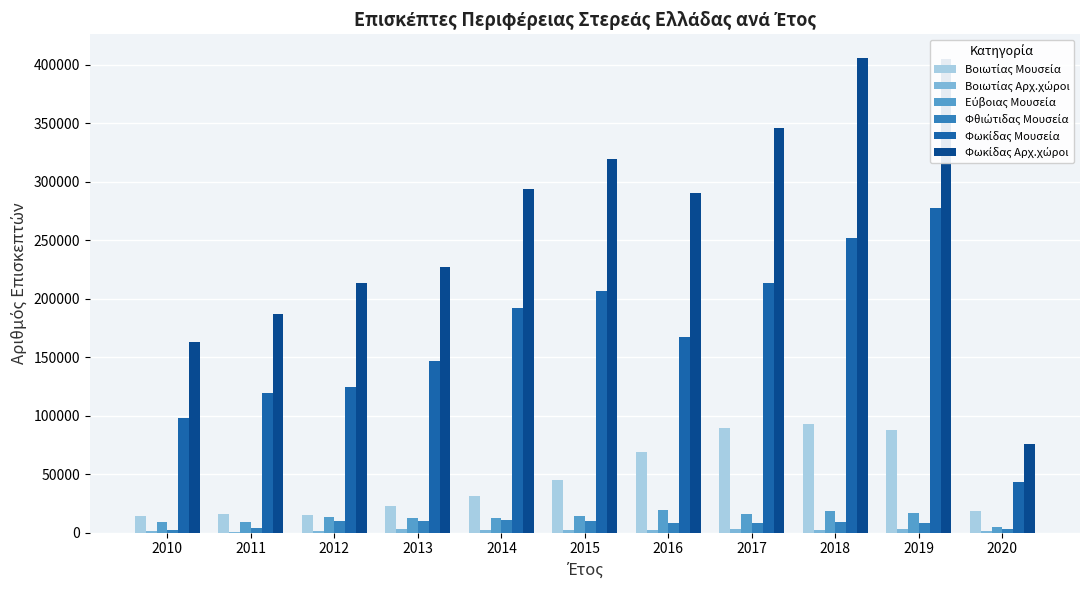

What is the maximum value shown in the chart?

405947